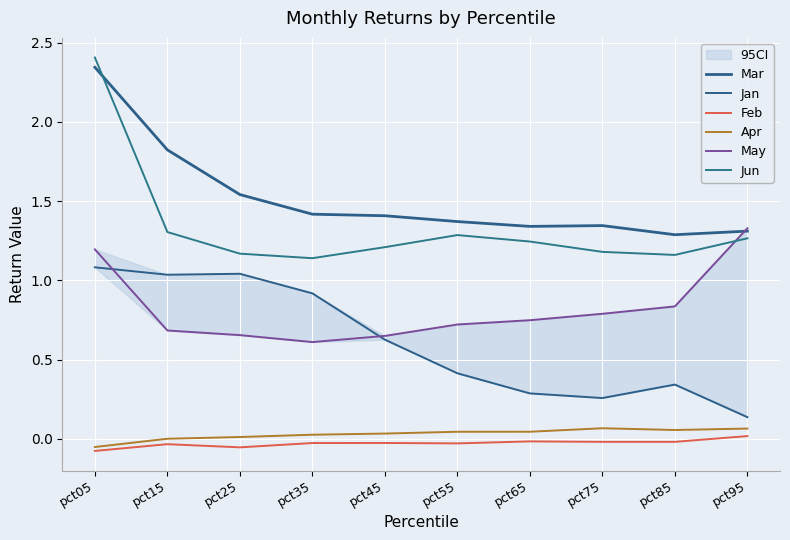

What are all the series names shown in the legend?

Mar, Jan, Feb, Apr, May, Jun